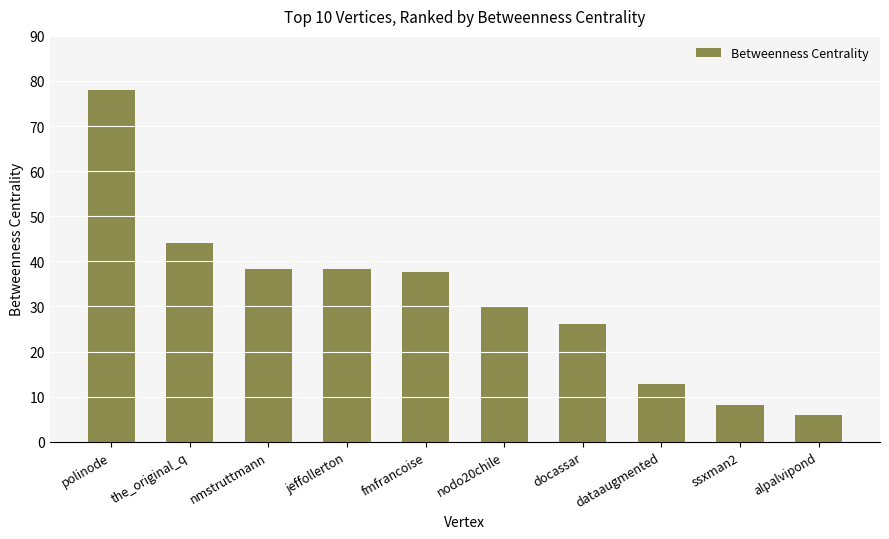

What is the approximate value at nodo20chile?

30.0